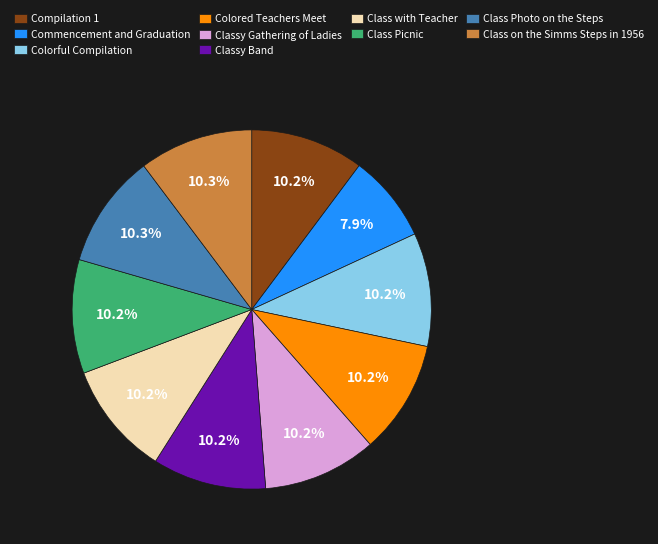

What is the ratio of the value at Classy Band to the value at Classy Gathering of Ladies?

1.0